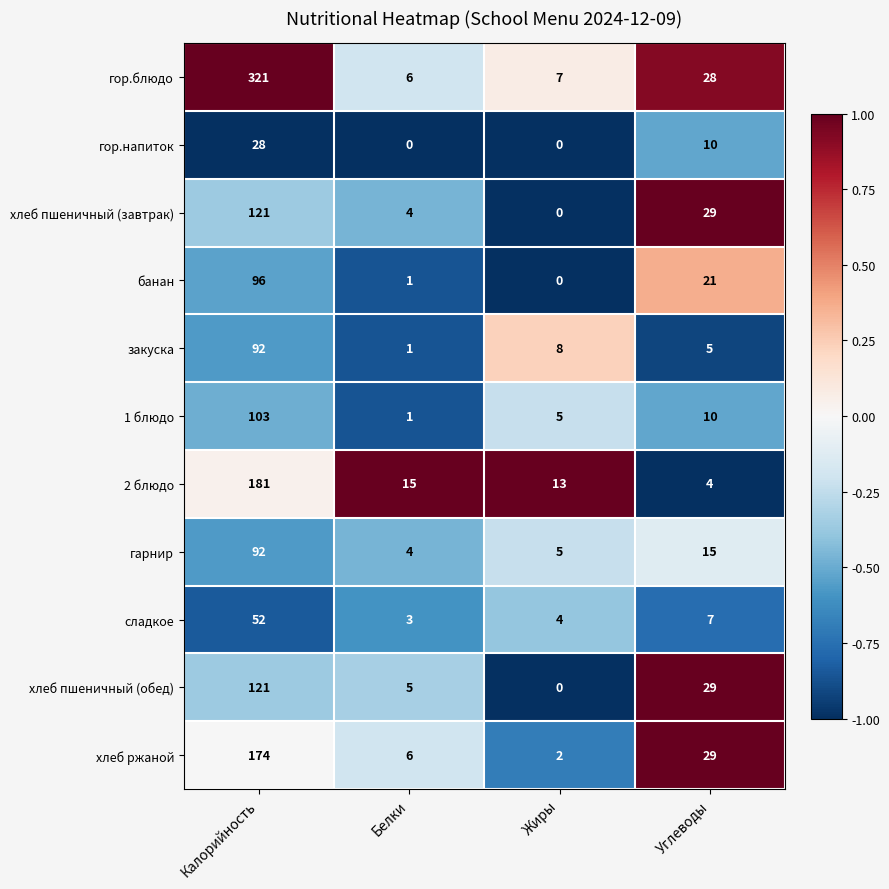

Which series has the largest range (max minus min)?

гор.блюдо